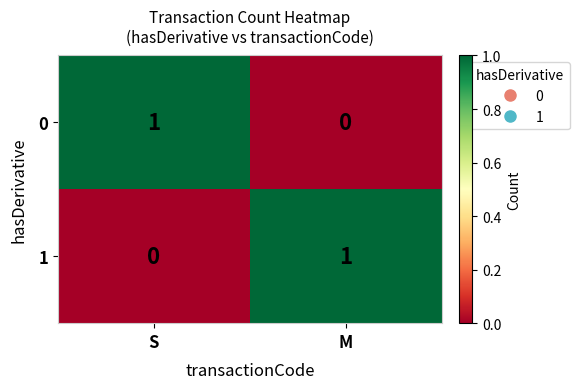

Reading left to right, list all the values displayed in this chart.

0: 1	0
1: 0	1